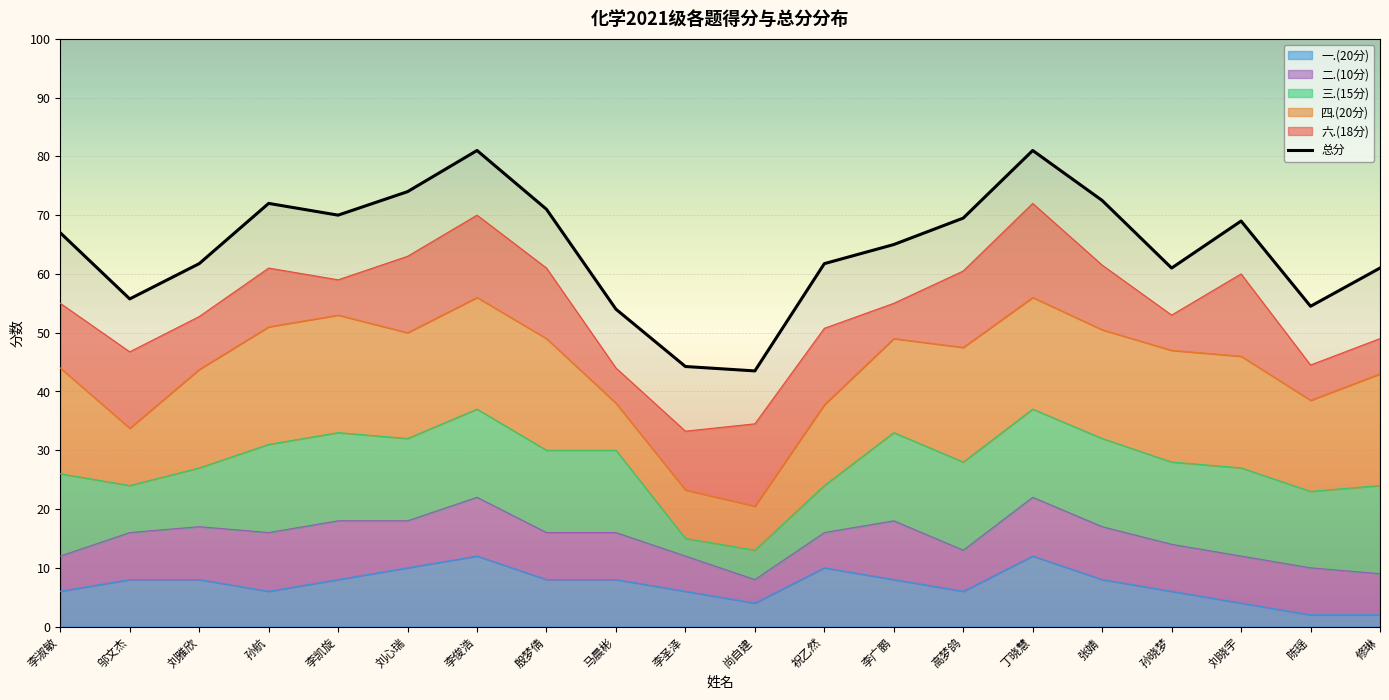

What is the minimum value for 四.(20分)?

7.5